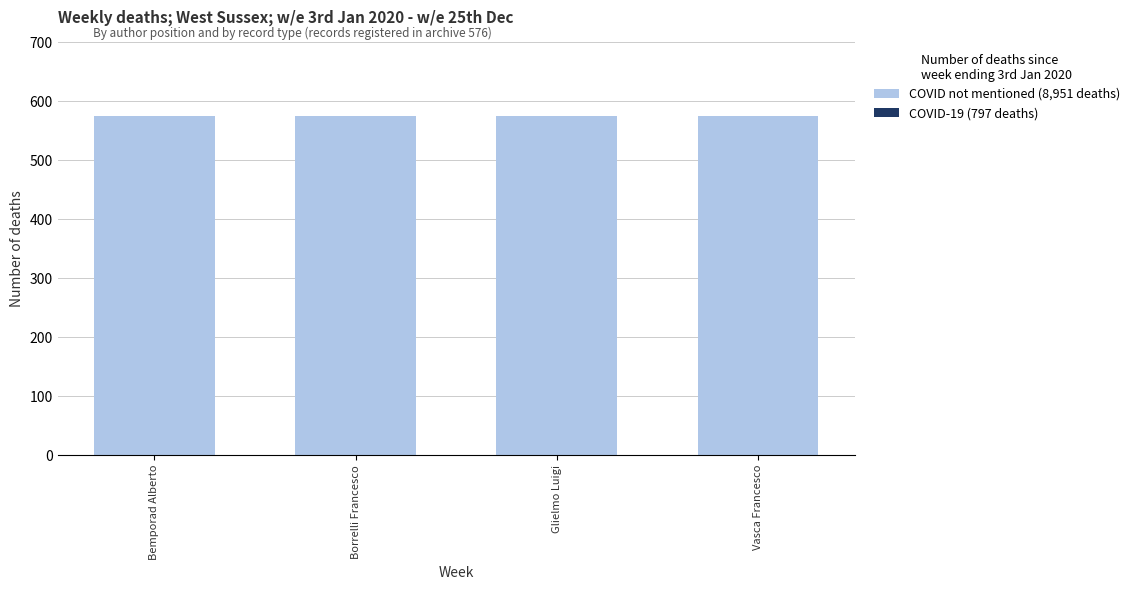

What is the total value across all series at Bemporad Alberto?

576